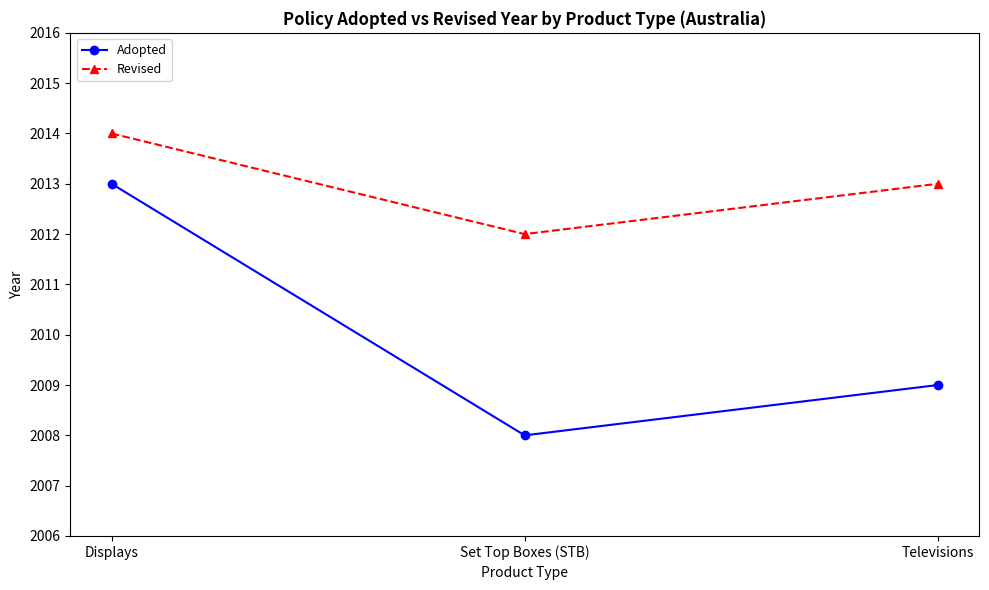

What are all the series names shown in the legend?

Adopted, Revised